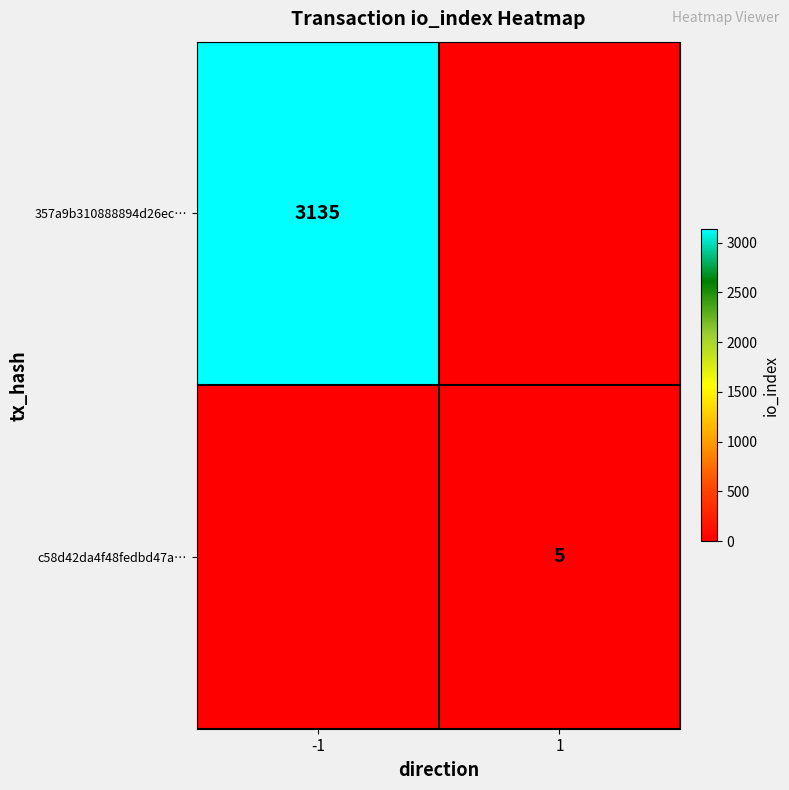

The c58d42da4f48fedbd47a… series shows 8 at 1. True or false?

False